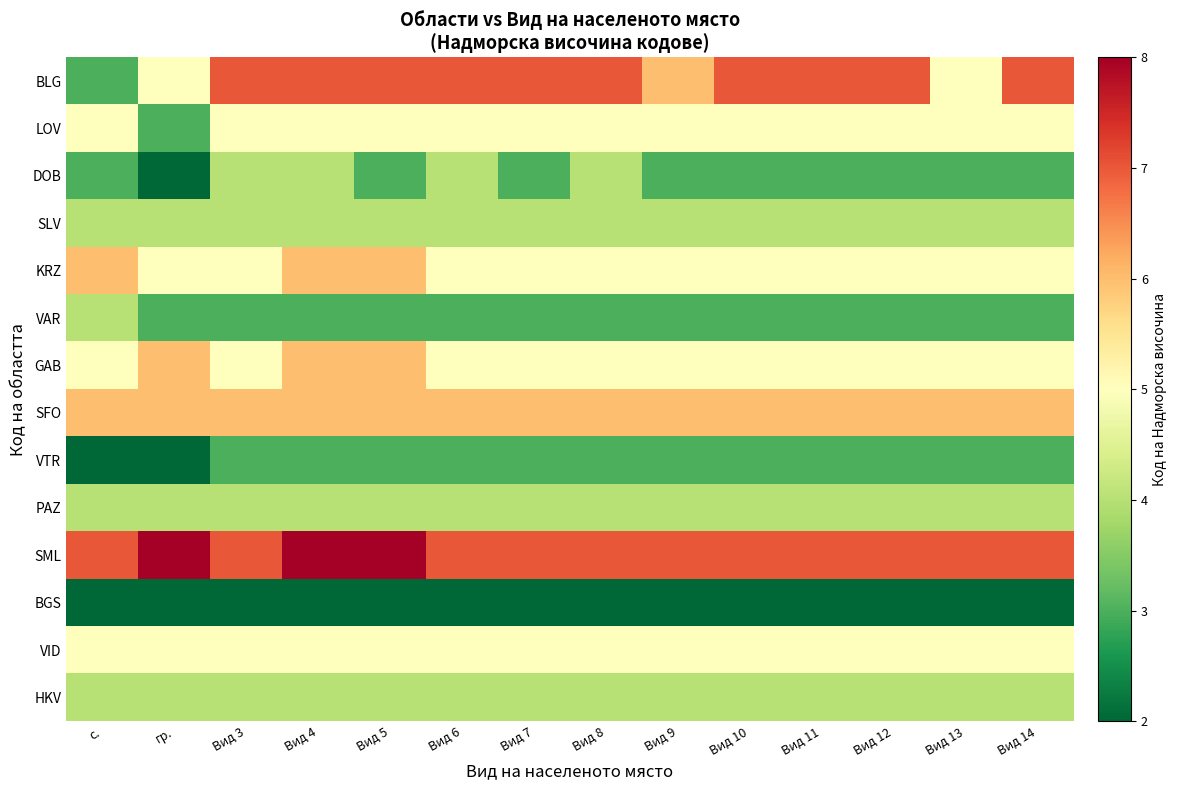

Which category has the highest value across all series?

гр.